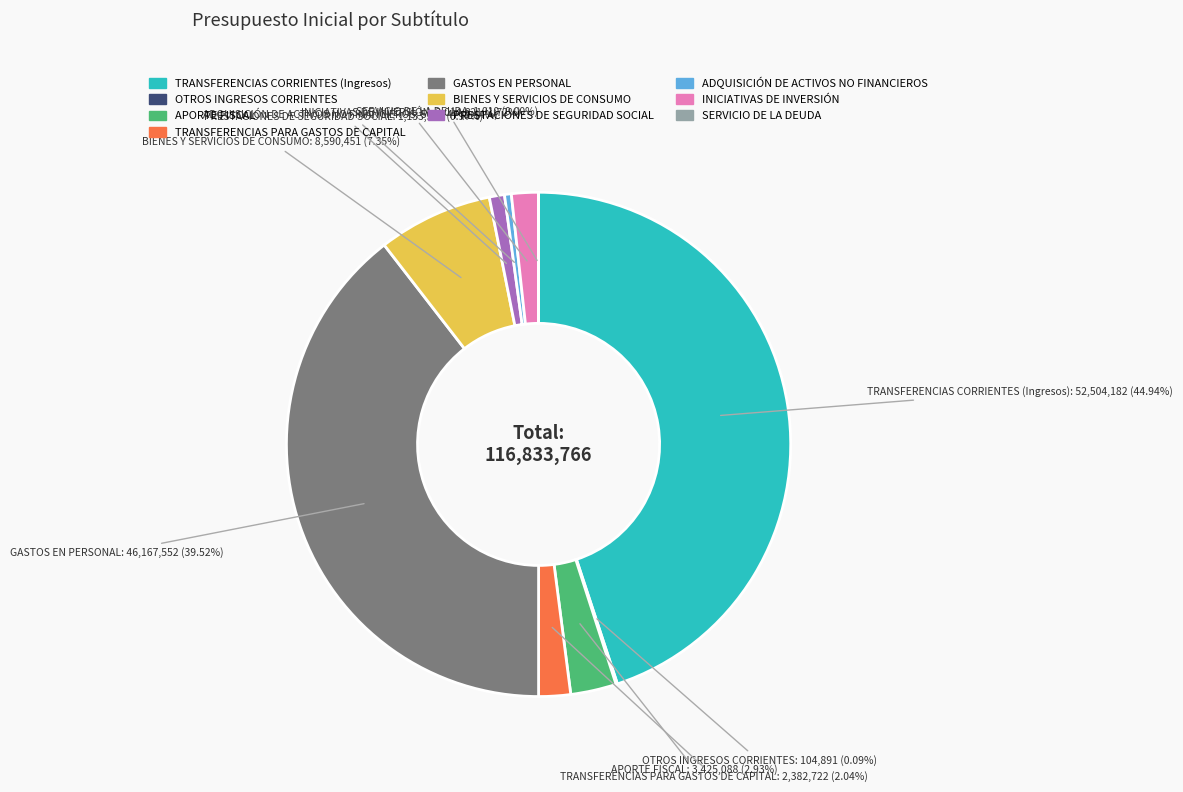

What is the total percentage of BIENES Y SERVICIOS DE CONSUMO and PRESTACIONES DE SEGURIDAD SOCIAL?

8.3%